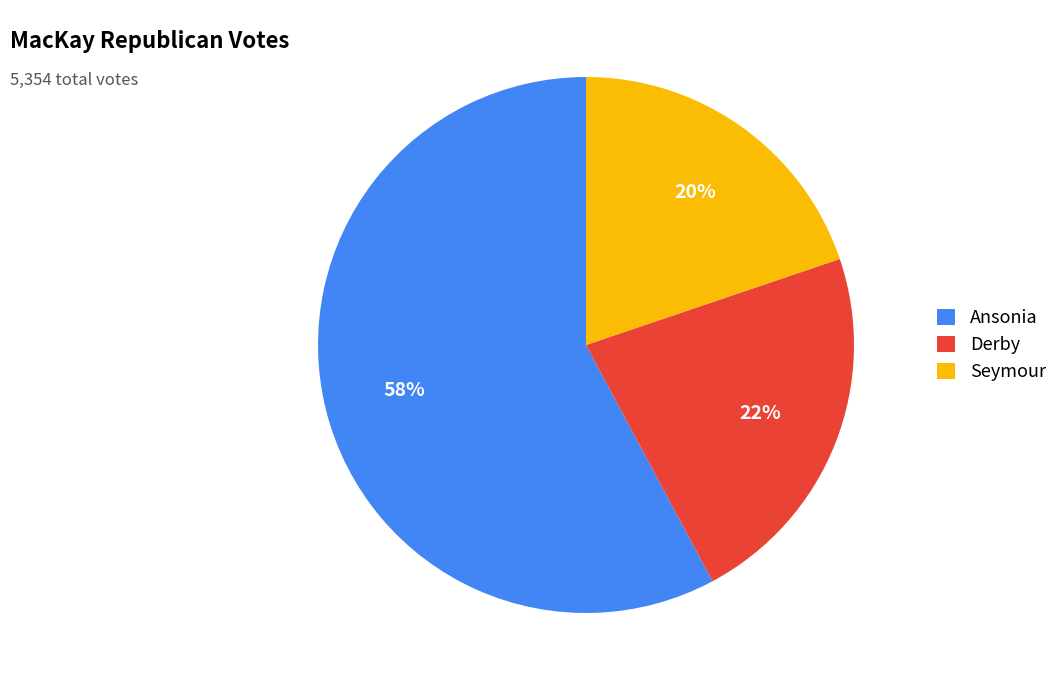

Between Derby and Ansonia, which is larger?

Ansonia